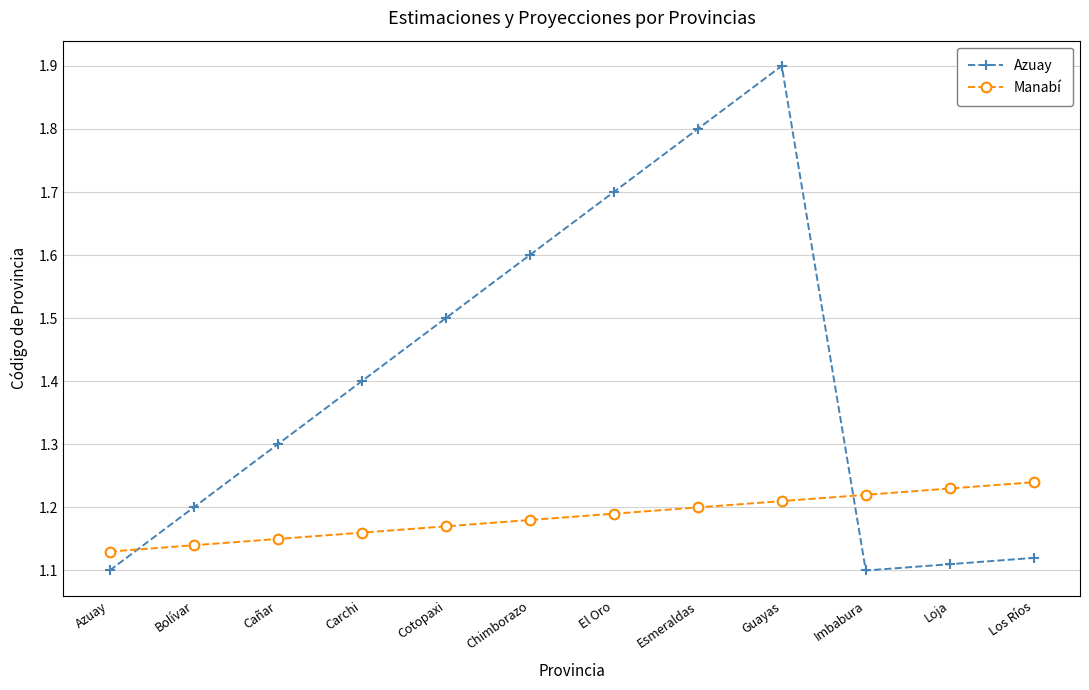

What is the label of the 11th point from the left?

Loja